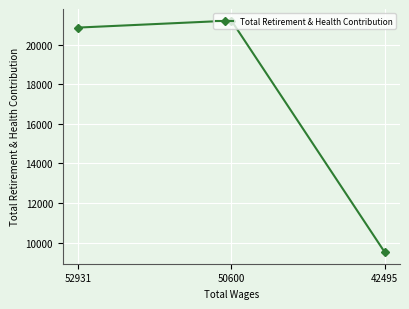

Reading left to right, what are all the values shown in this chart?

20854	21207	9528